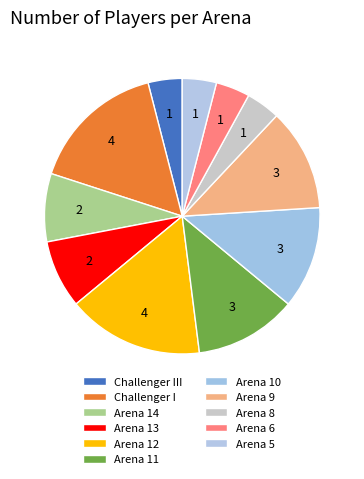

Is there any slice that represents more than half of the pie?

No